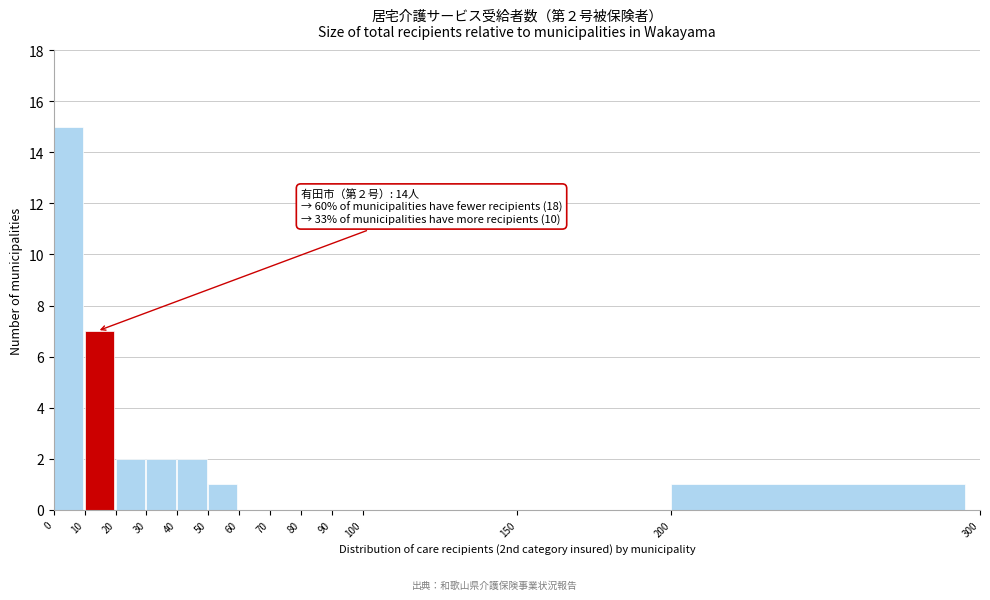

Which range on the x-axis has the tallest bar?

0 to 10